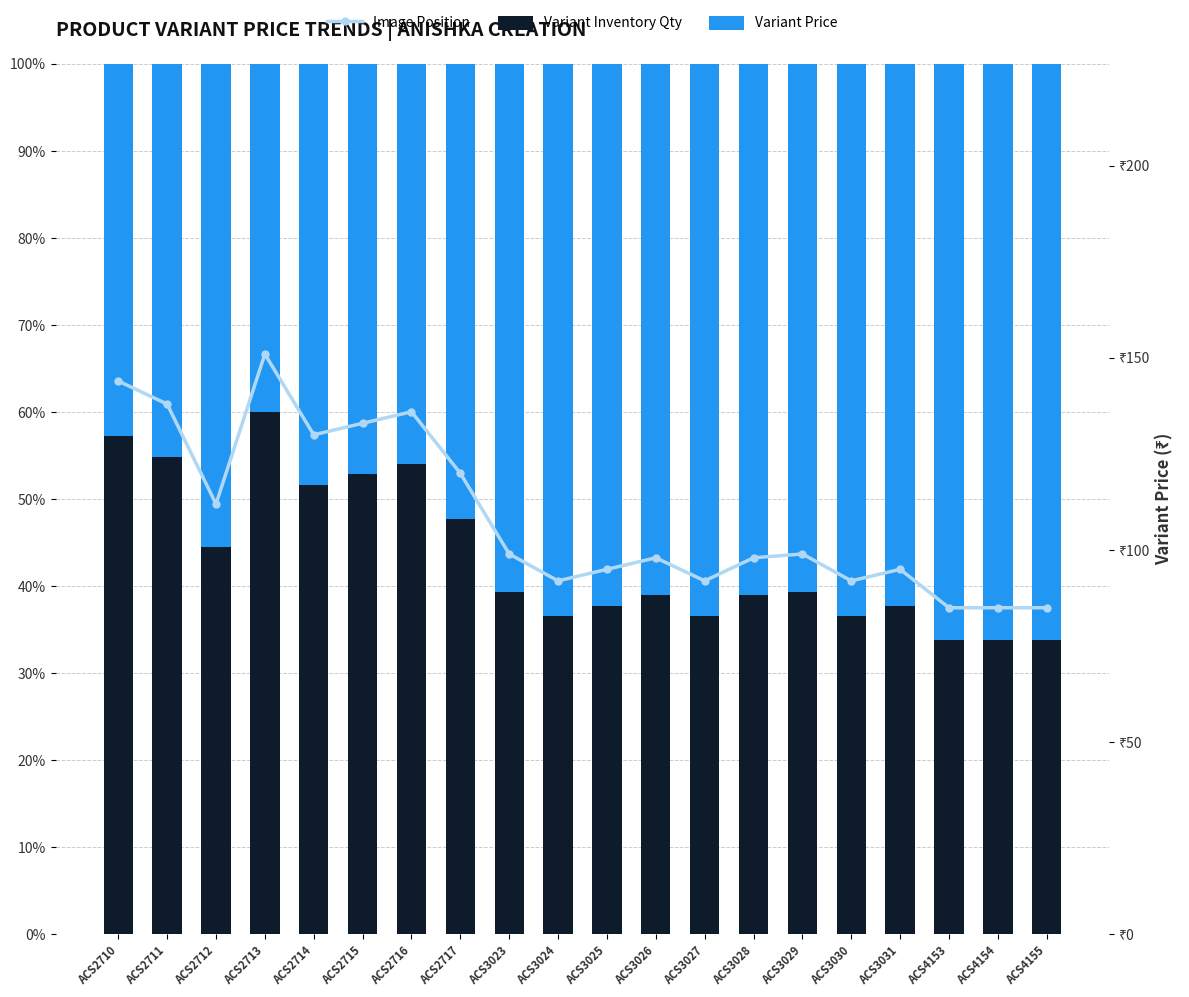

What is the total value across all series at ACS2717?

220.0